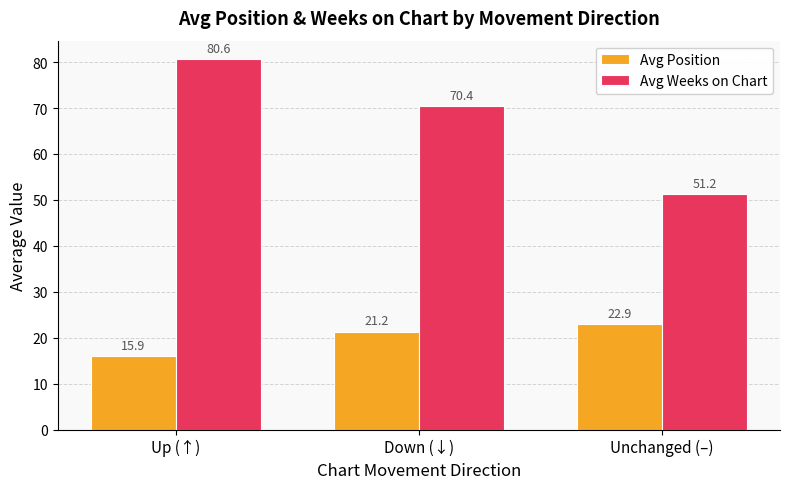

Where does the Avg Position series first go above 21?

Down (↓)